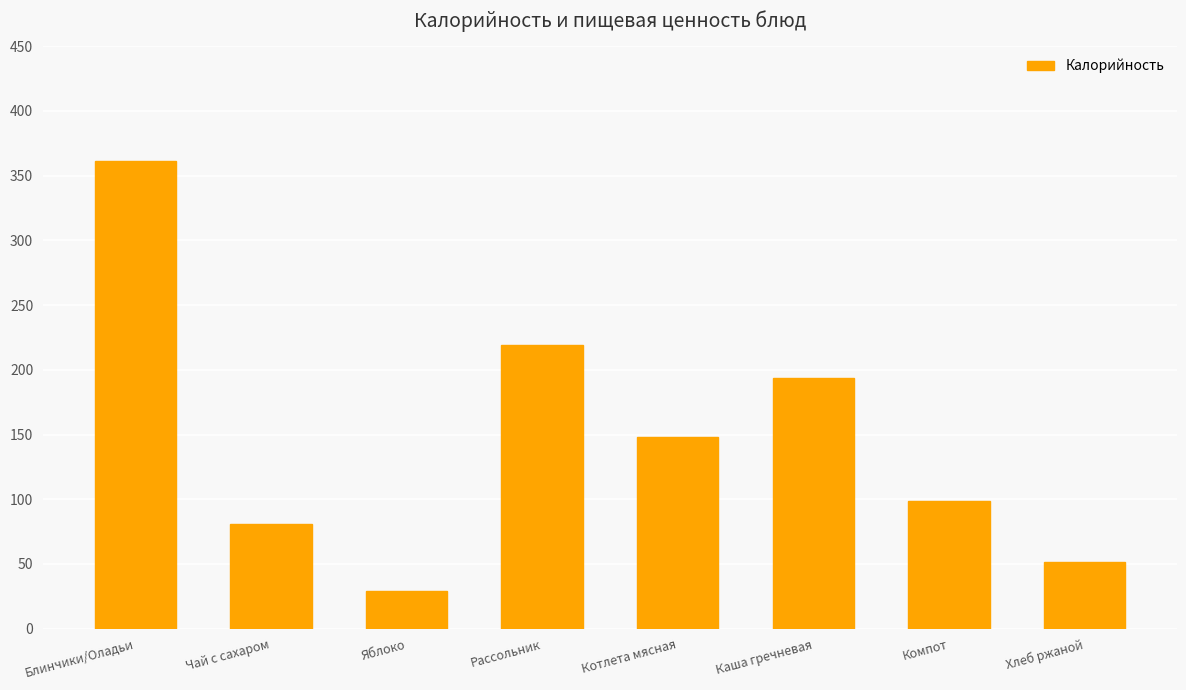

List the labels in order of value, smallest first.

Яблоко, Хлеб ржаной, Чай с сахаром, Компот, Котлета мясная, Каша гречневая, Рассольник, Блинчики/Оладьи